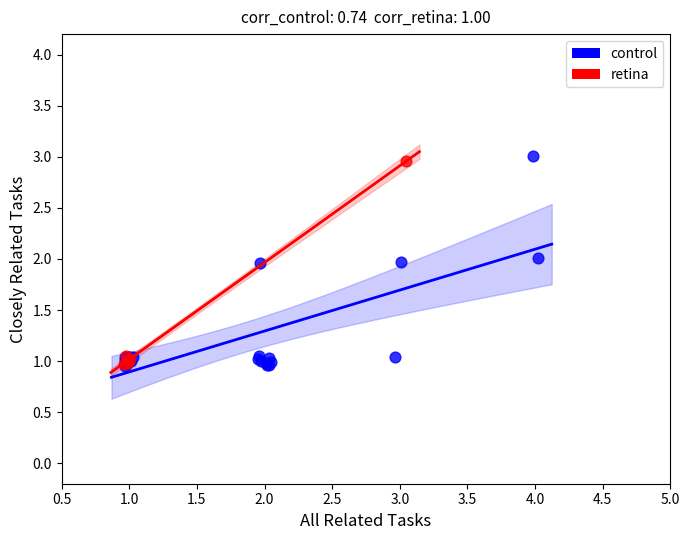

What are all the series names shown in the legend?

control, retina